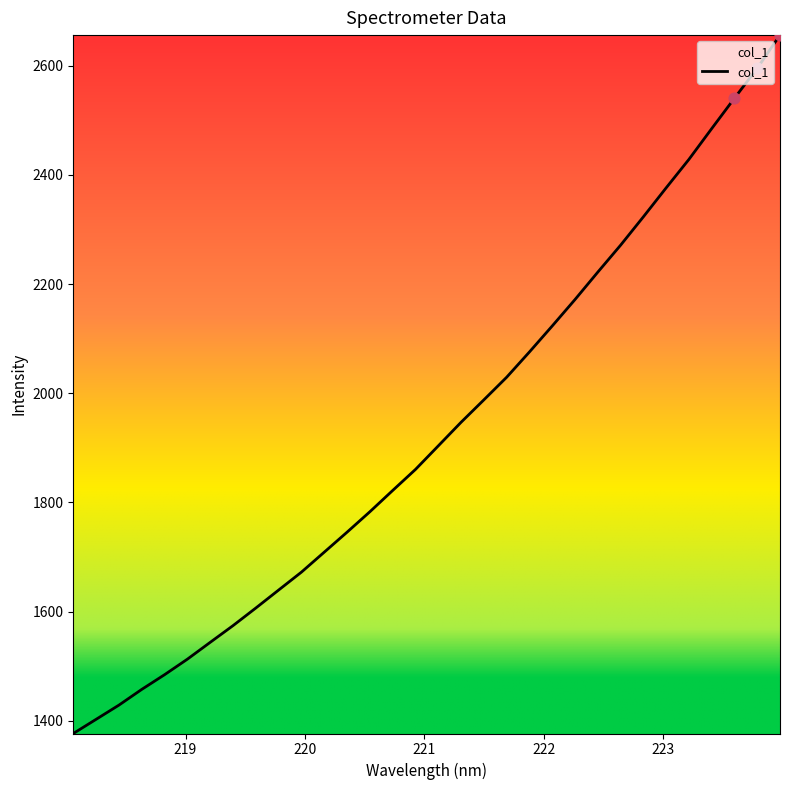

What is the smallest value displayed?

1376.9